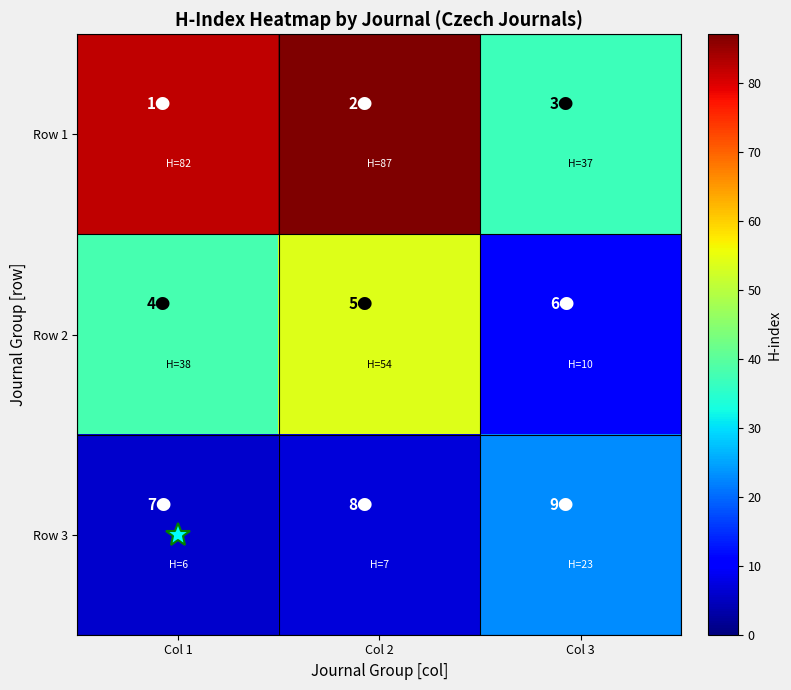

Rank the series by their average value, from lowest to highest.

Row 3, Row 2, Row 1